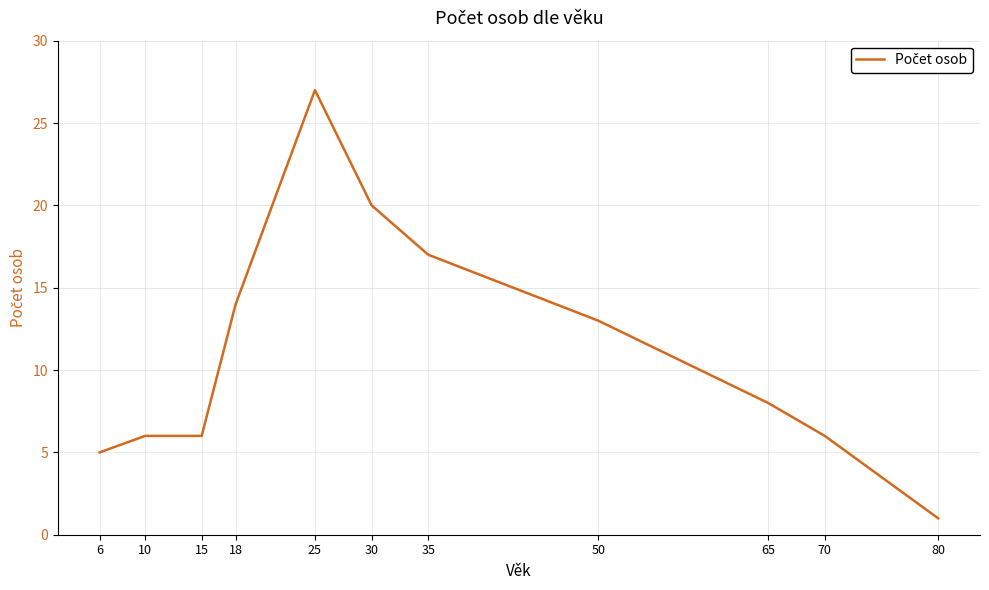

Is it true that the value at 70 is 8?

False